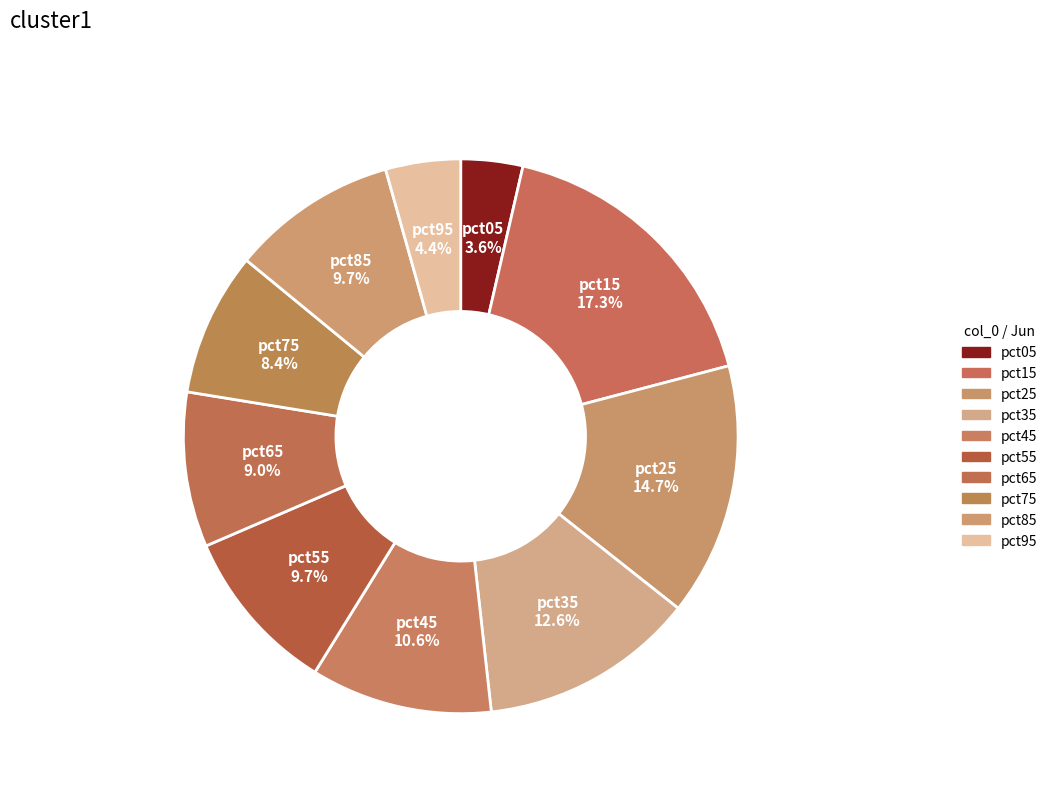

Which slice is the largest?

pct15